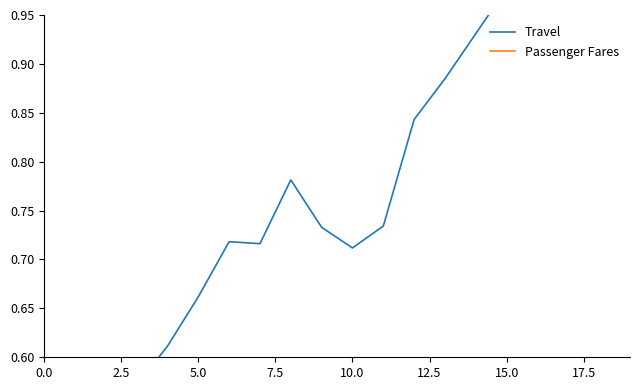

Does the chart display data point markers on the line(s)?

No